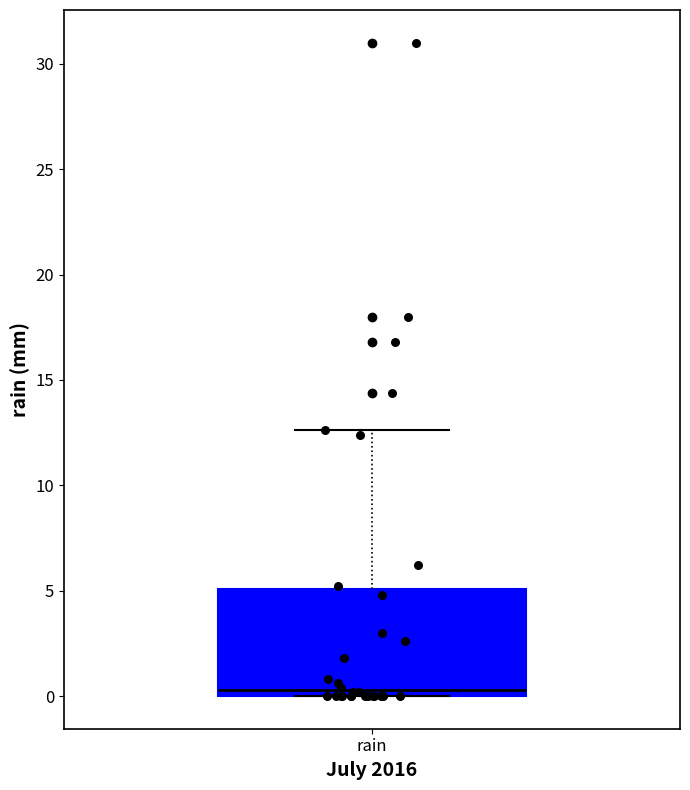

Transcribe this box plot: give where the median line is, the range the box spans, and where the two whiskers end, as read against the y-axis. The values are not printed on the chart, so give them approximately, as read against the axis.

median 0.5, box 0.0 to 5.0, whiskers 0.0 to 12.5